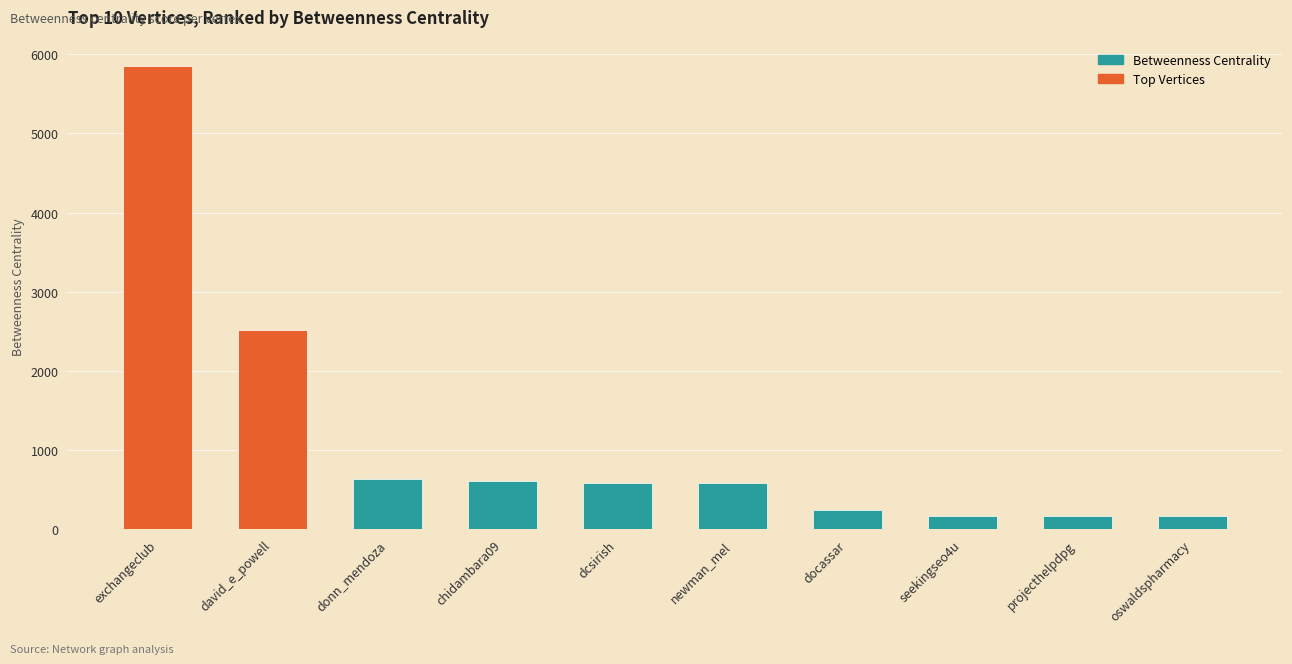

Read the value at exchangeclub.

5855.8